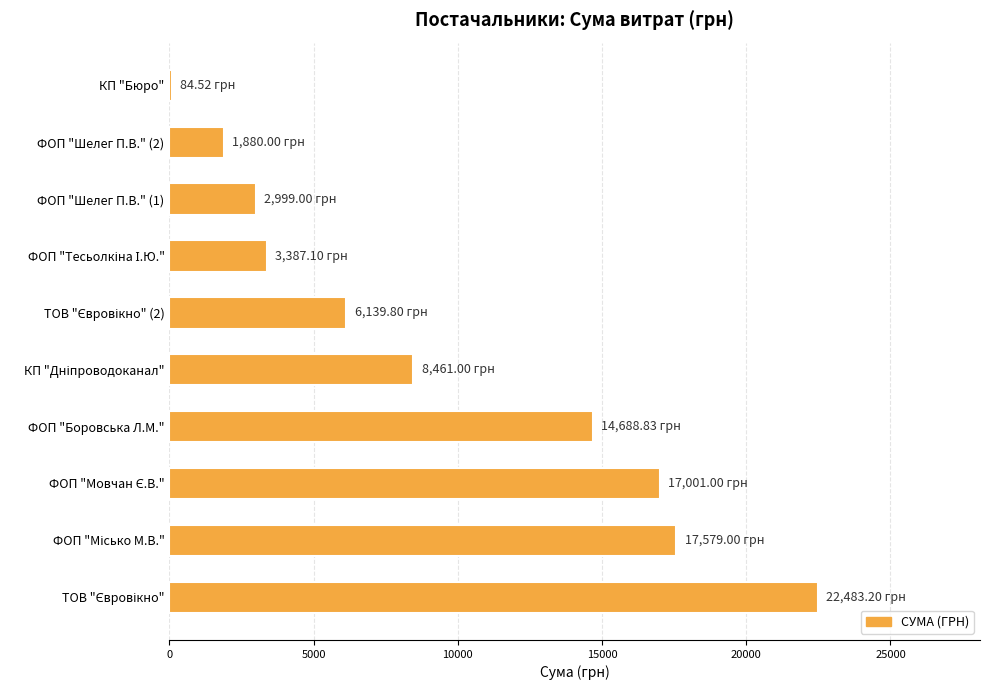

What is the average value?

9470.3